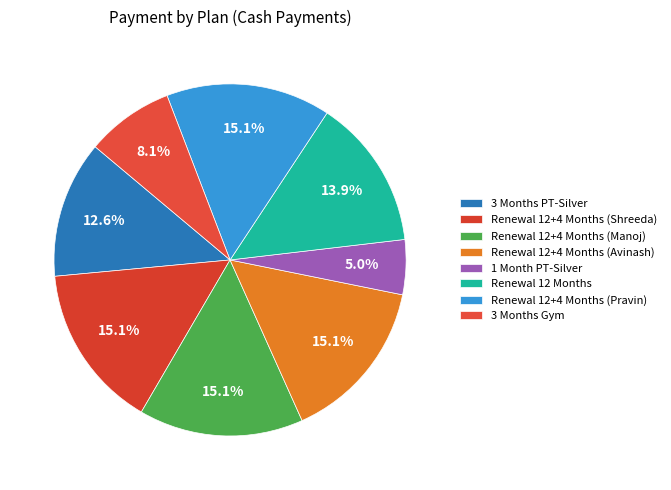

Rank the categories by value from lowest to highest.

1 Month PT-Silver, 3 Months Gym, 3 Months PT-Silver, Renewal 12 Months, Renewal 12+4 Months (Shreeda), Renewal 12+4 Months (Manoj), Renewal 12+4 Months (Avinash), Renewal 12+4 Months (Pravin)